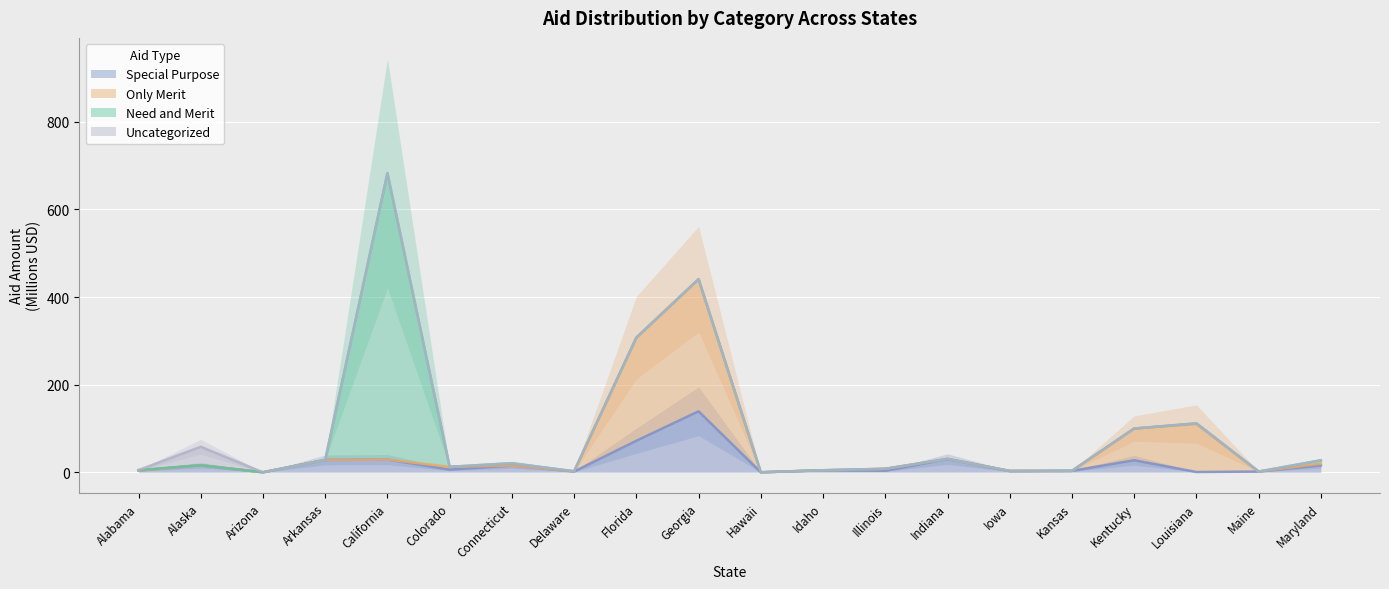

True or false: Special Purpose has a value of 2.7 at Idaho.

False